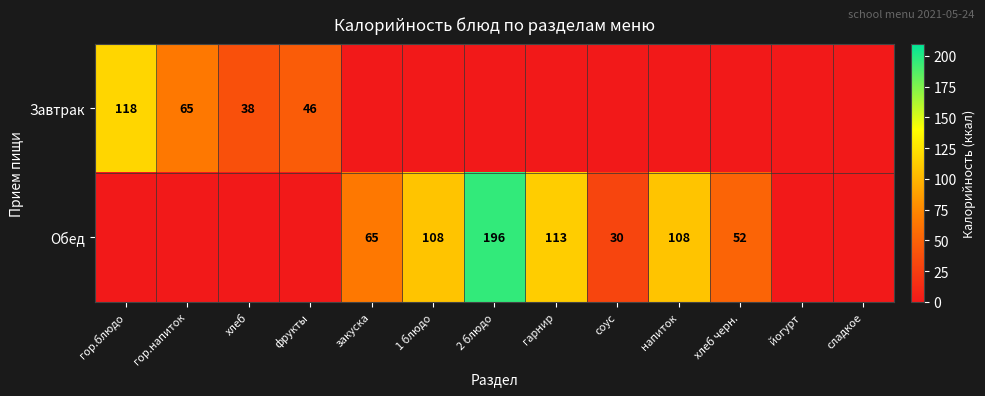

At which category is the sum across all series the highest?

2 блюдо